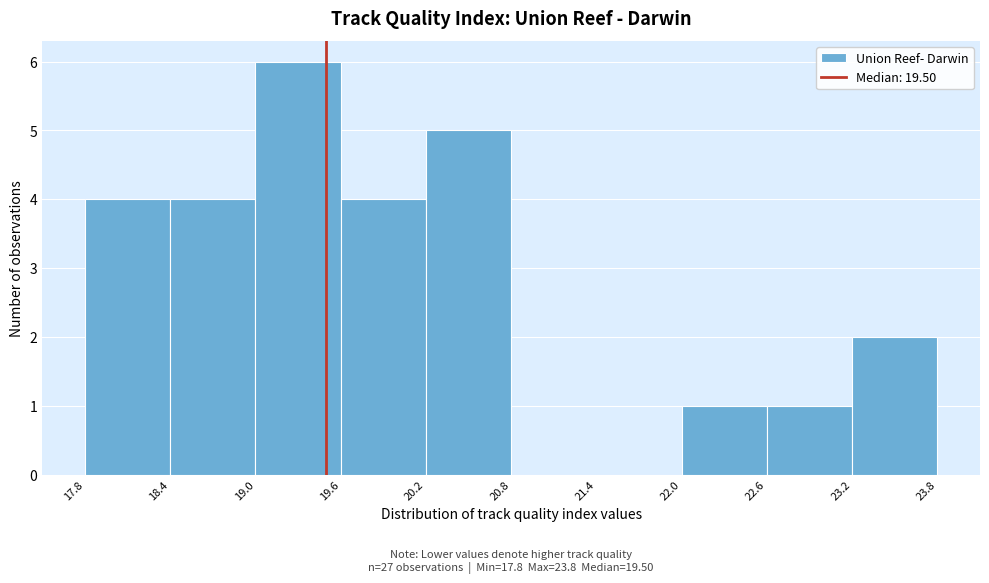

Over which range of the x-axis is the bar tallest?

19.0 to 19.6